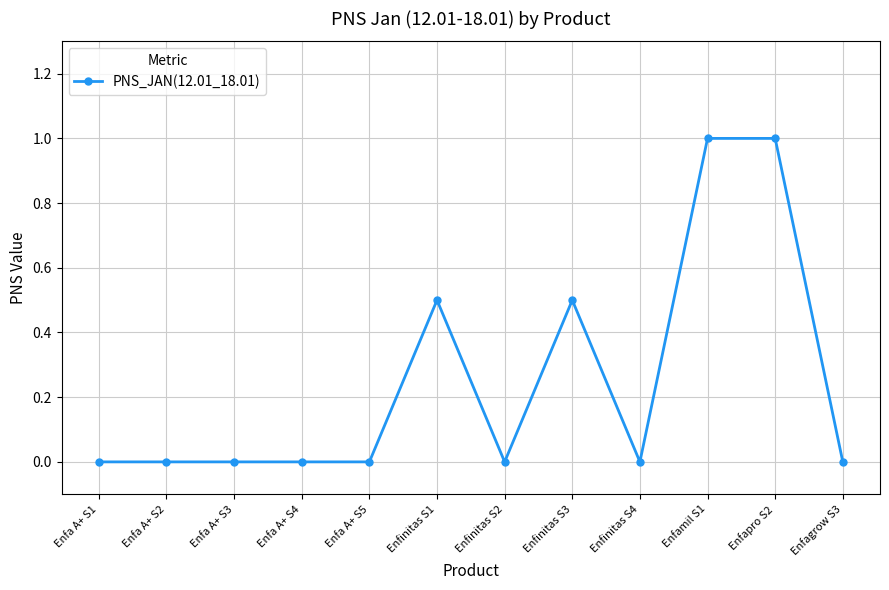

What is the value of the 11th point from the left?

1.0